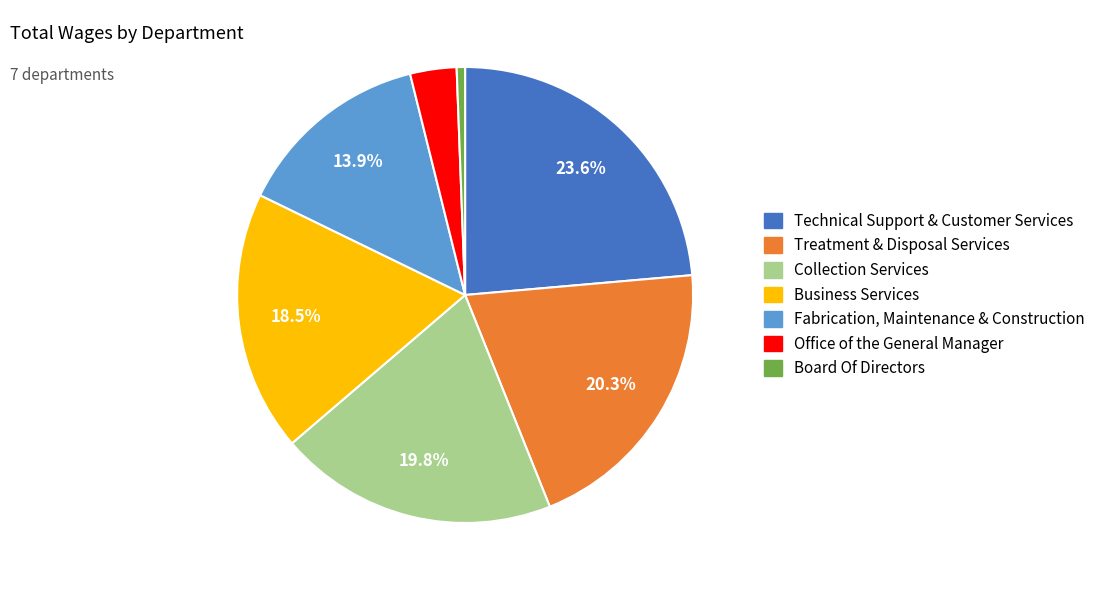

Approximately how many times larger is the value at Fabrication, Maintenance & Construction compared to Business Services?

0.8